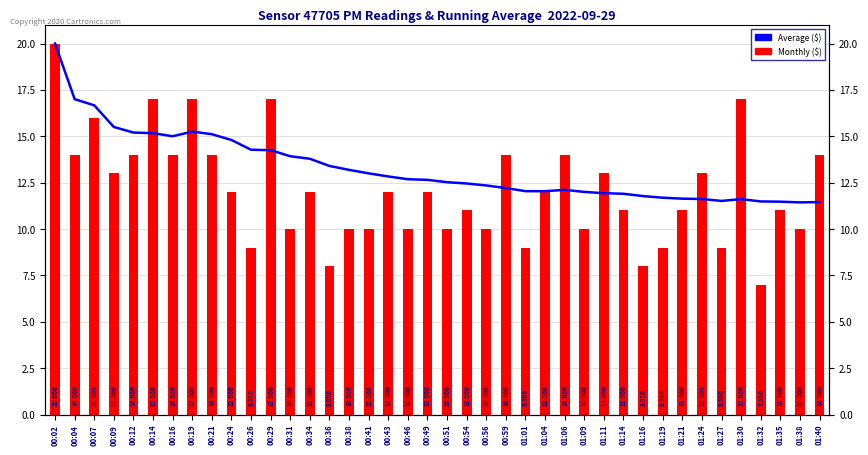

True or false: P1 ($) has a value of 15.4 at 00:51.

False